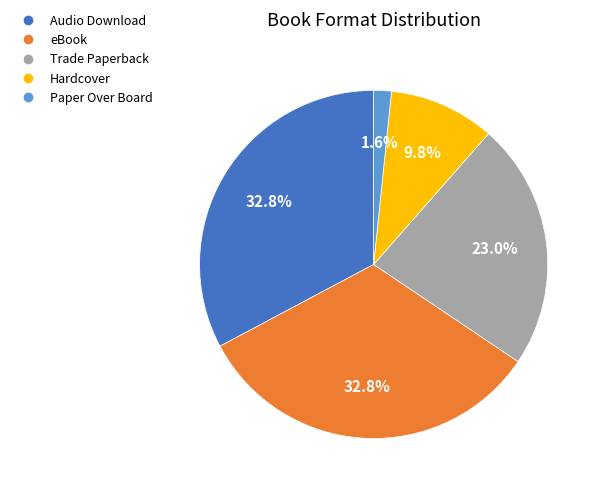

Does any single category account for the majority?

No